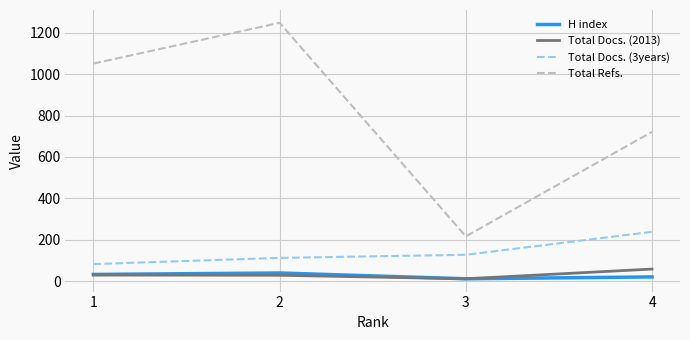

True or false: Total Docs. (3years) and Total Docs. (2013) cross at least once.

False